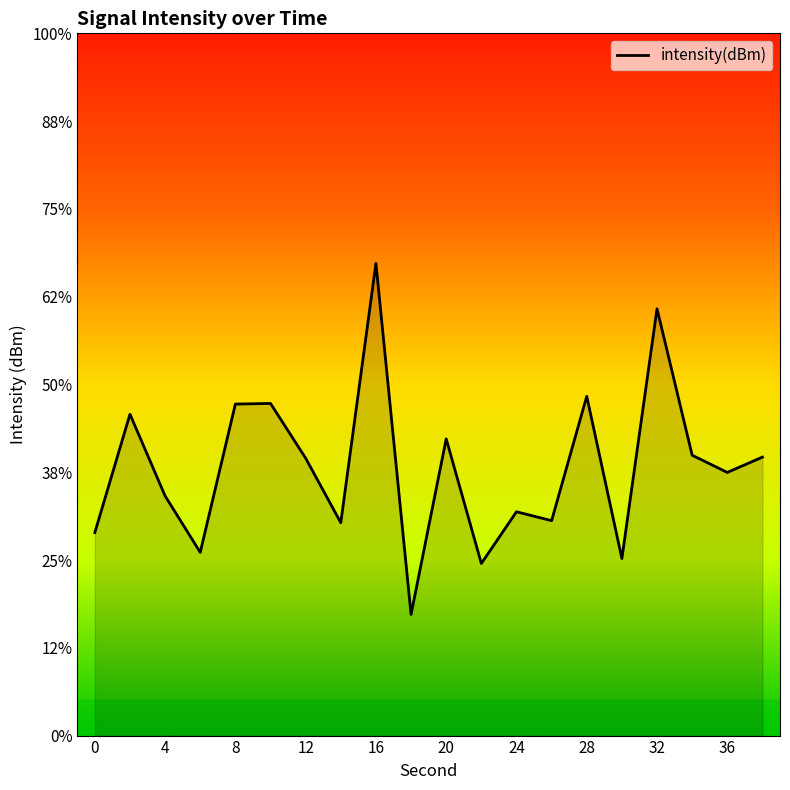

What is the value of the 13th point from the left?

-127.3